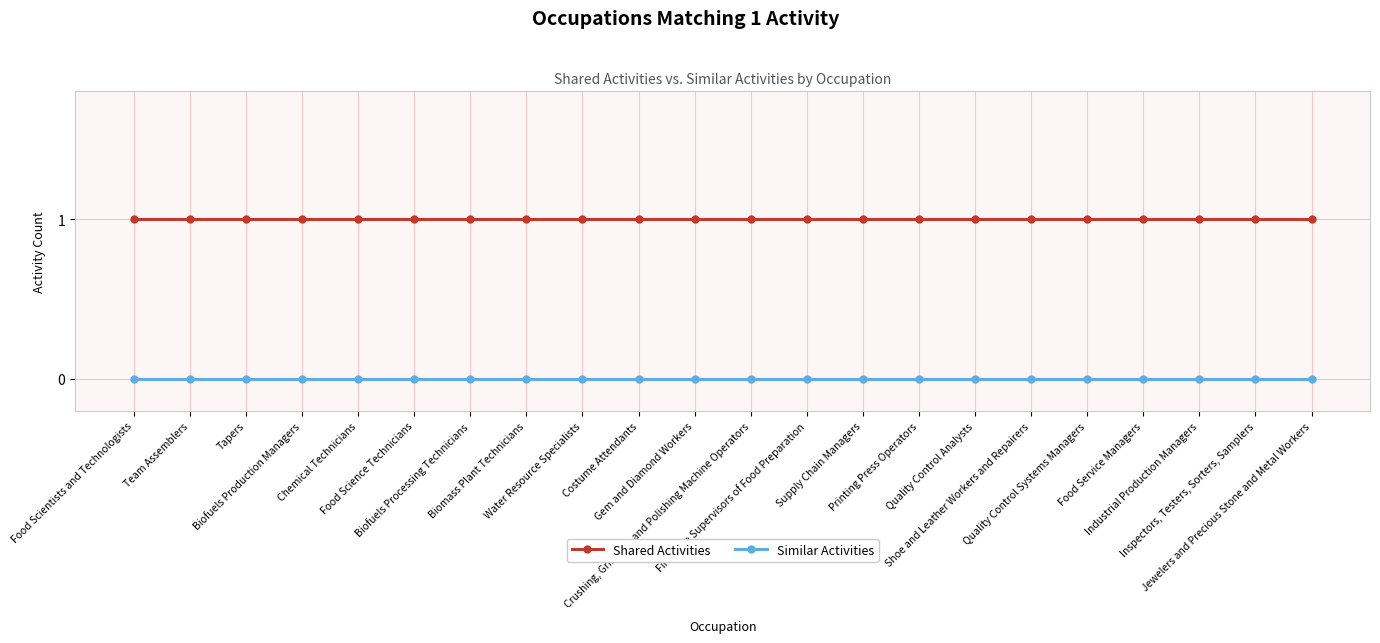

What is the label of the 8th point from the left?

Biomass Plant Technicians